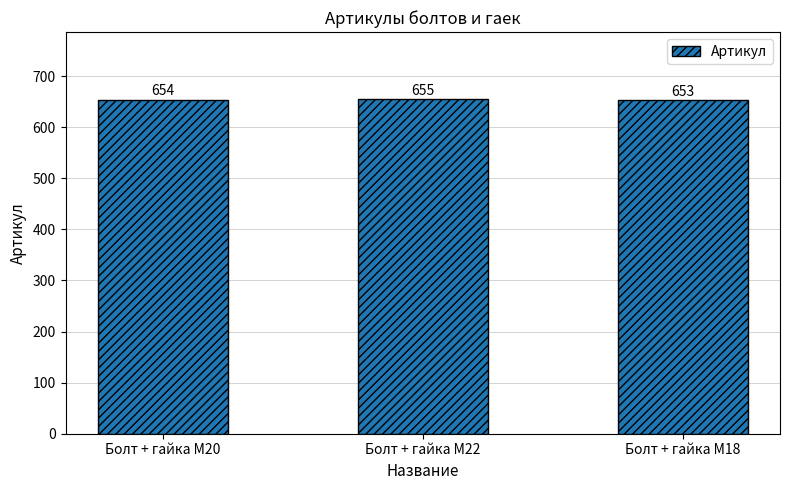

What is the label of the 2nd bar from the right?

Болт + гайка M22